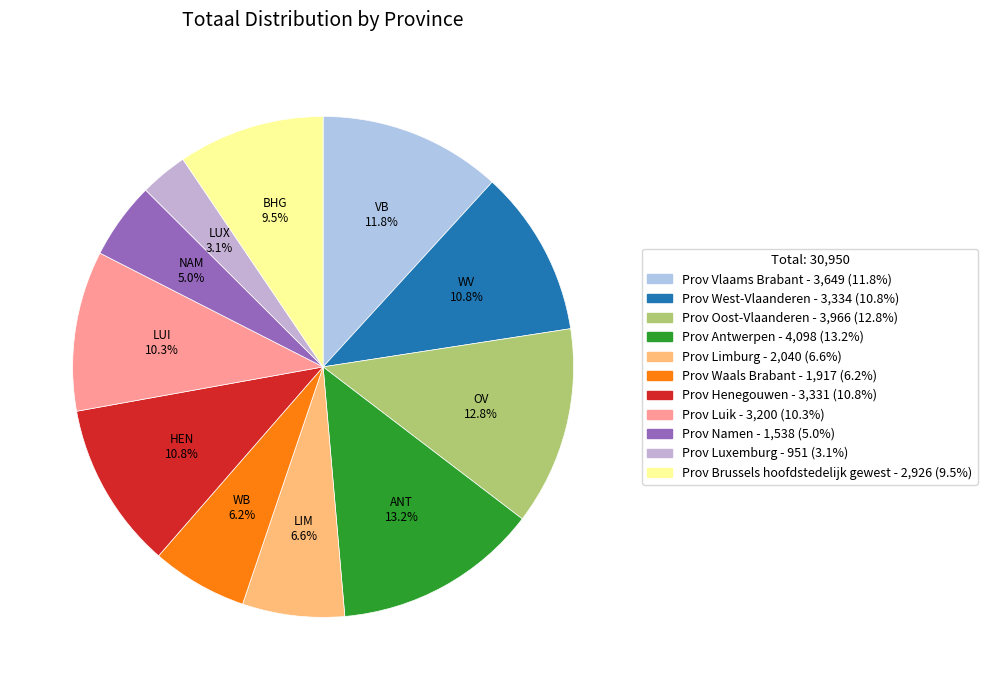

The Prov Limburg slice represents 1% of the pie. True or false?

False